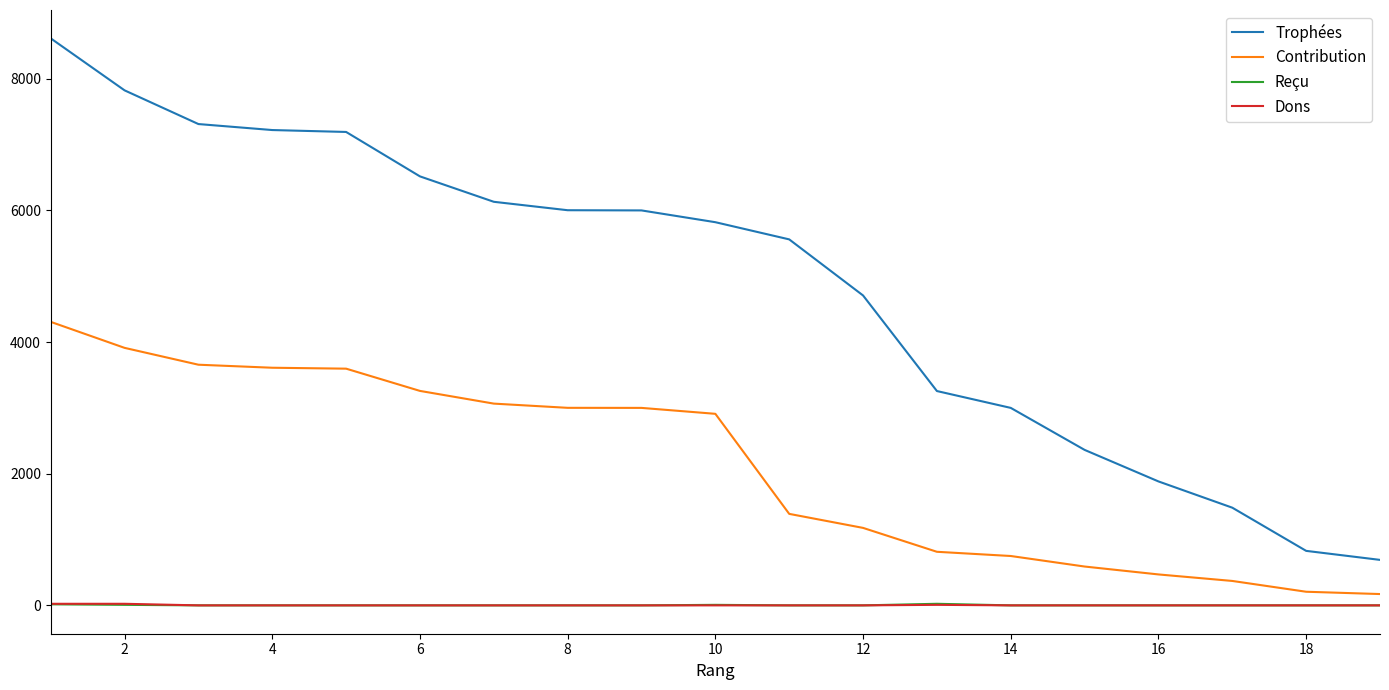

Count the number of data series in this chart.

4